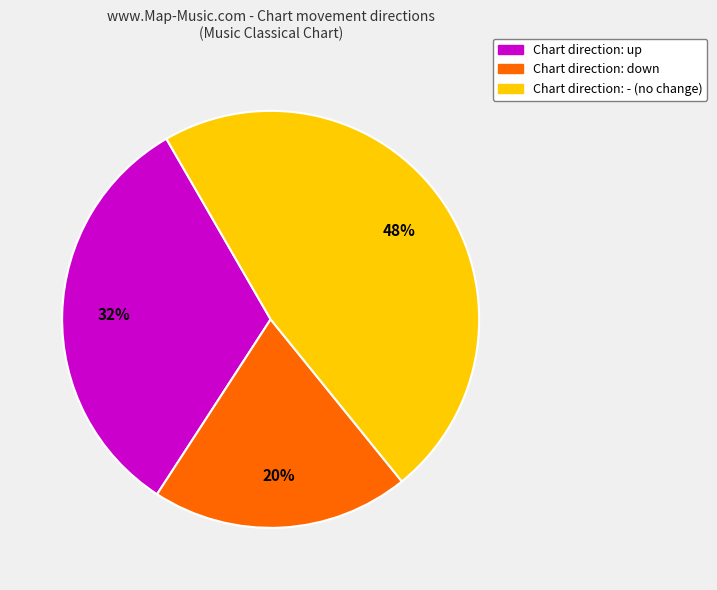

Does any single category account for the majority?

No